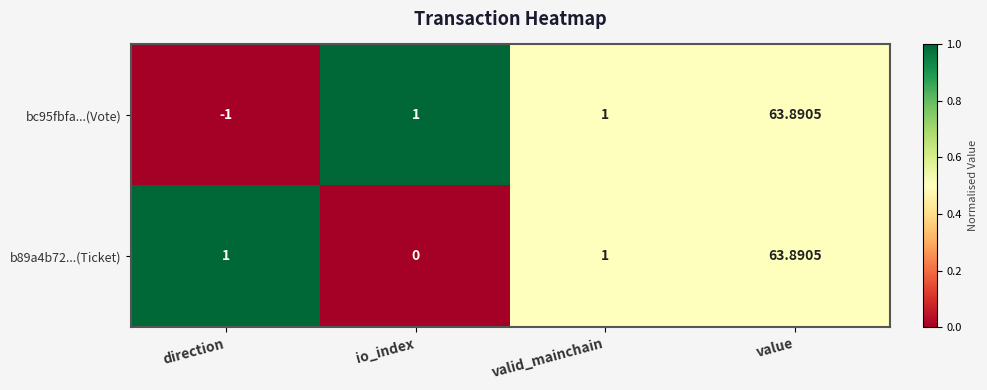

Is the value of bc95fbfa...(Vote) at direction greater than the value of b89a4b72...(Ticket) at value?

No